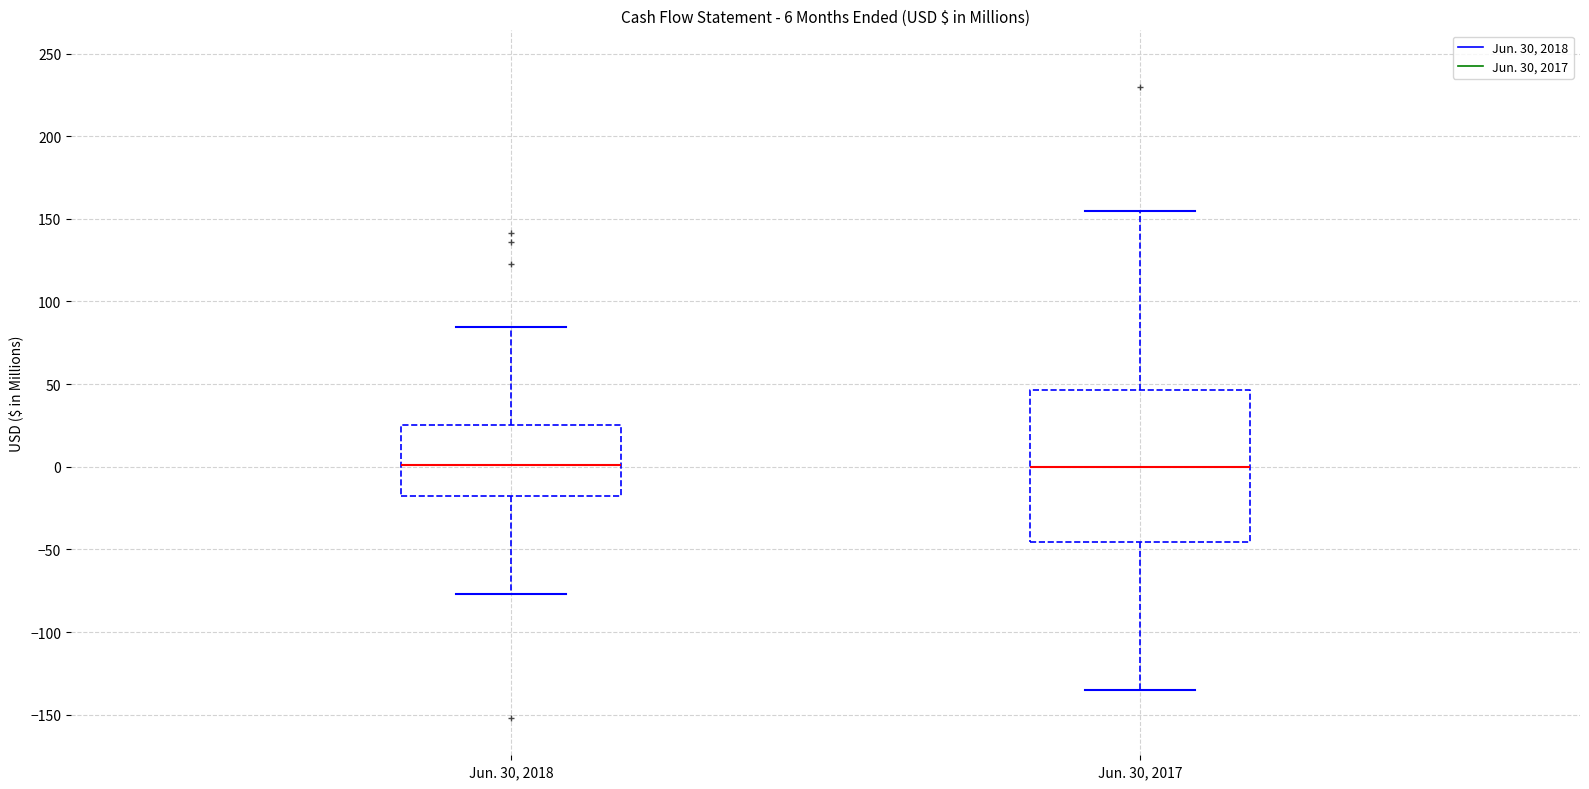

Comparing the boxes themselves (not the whiskers), which one is the tallest?

Jun. 30, 2017